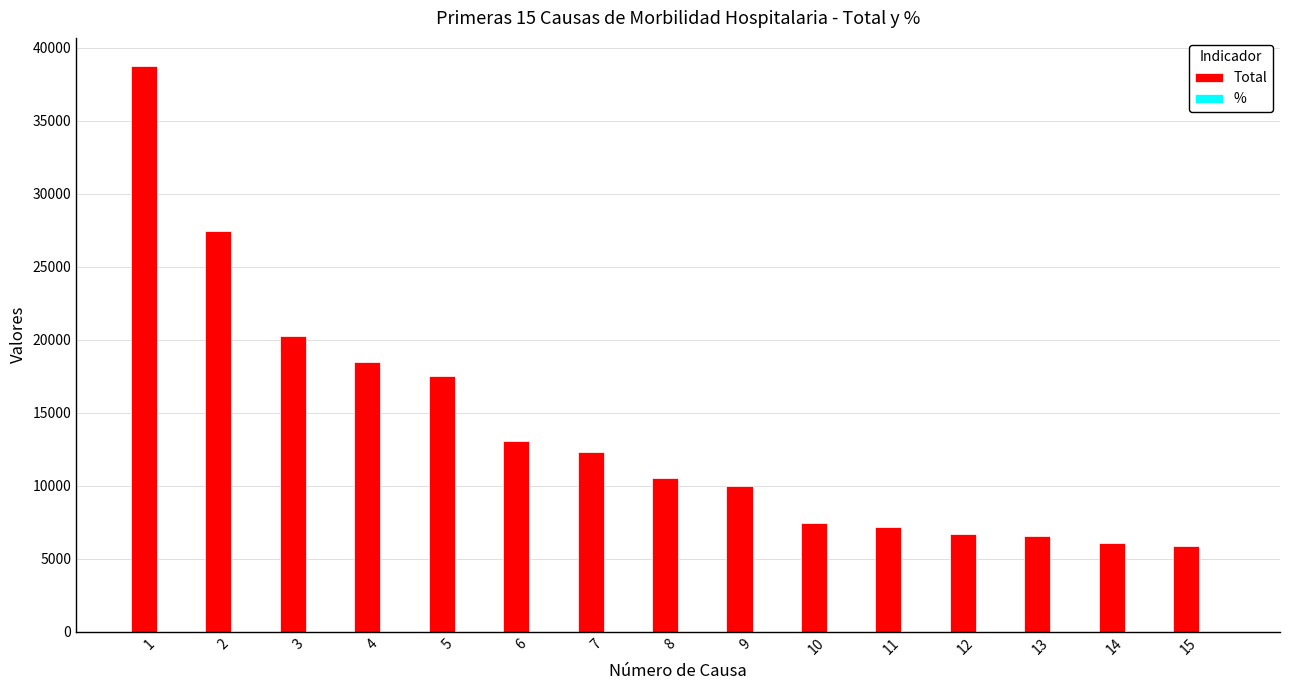

What is the difference between the Total values at 6 and 9?

3040.0